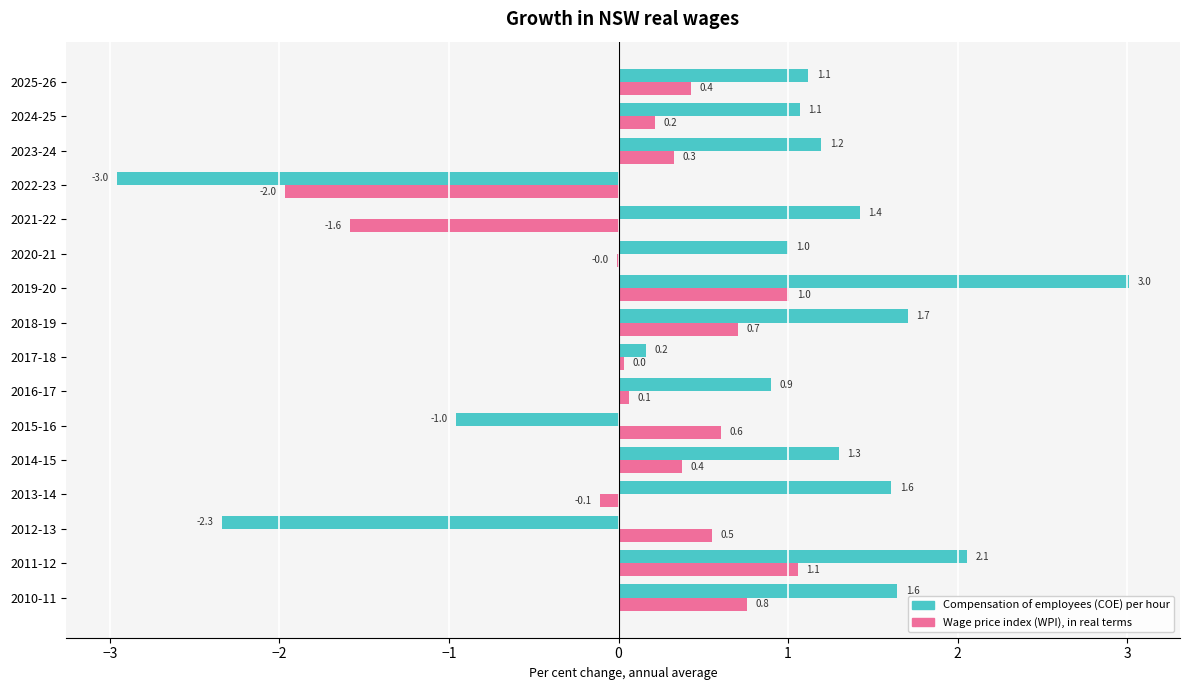

Which series changed the most between 2020-21 and 2023-24?

Wage price index (WPI), in real terms